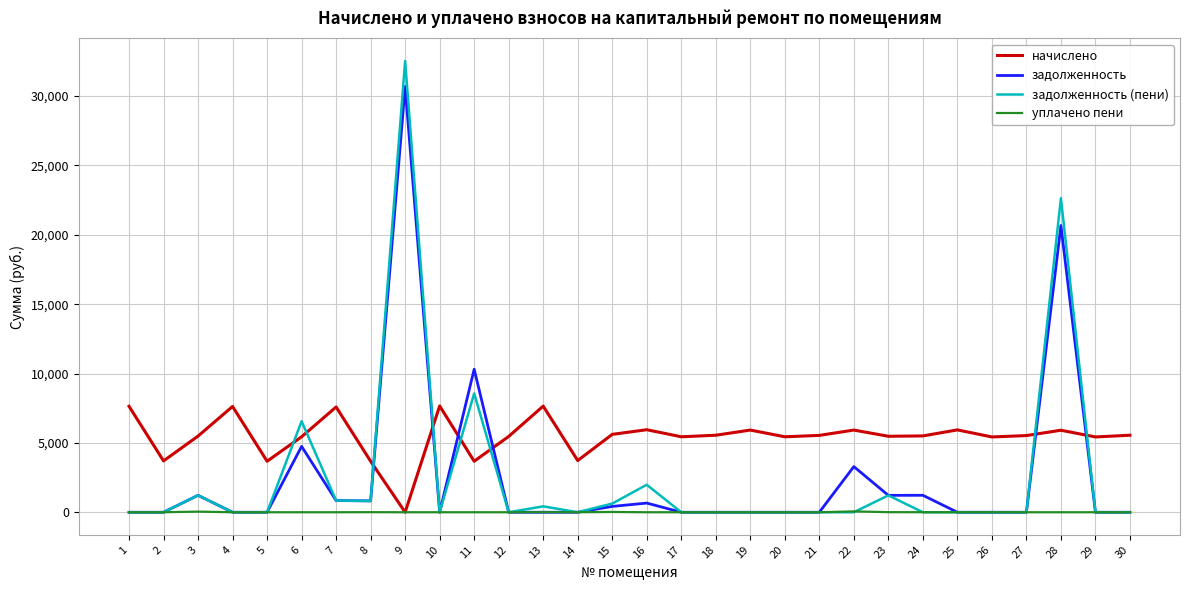

Rank the series by their maximum value, from highest to lowest.

задолженность (пени), задолженность, начислено, уплачено пени